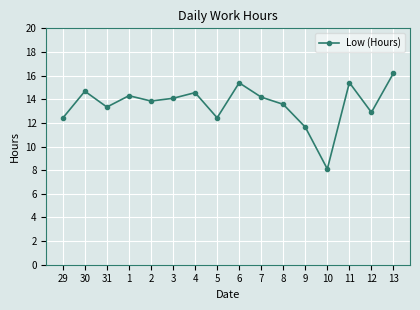

What is the average value?

13.6